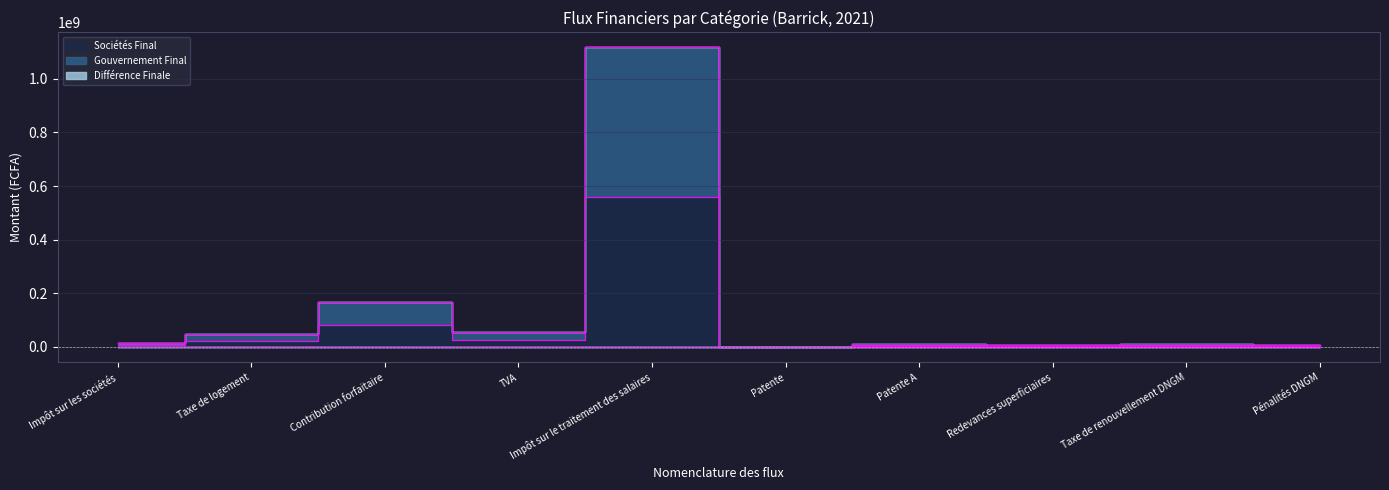

The value of Différence Finale at Impôt sur le traitement des salaires is -46. True or false?

True